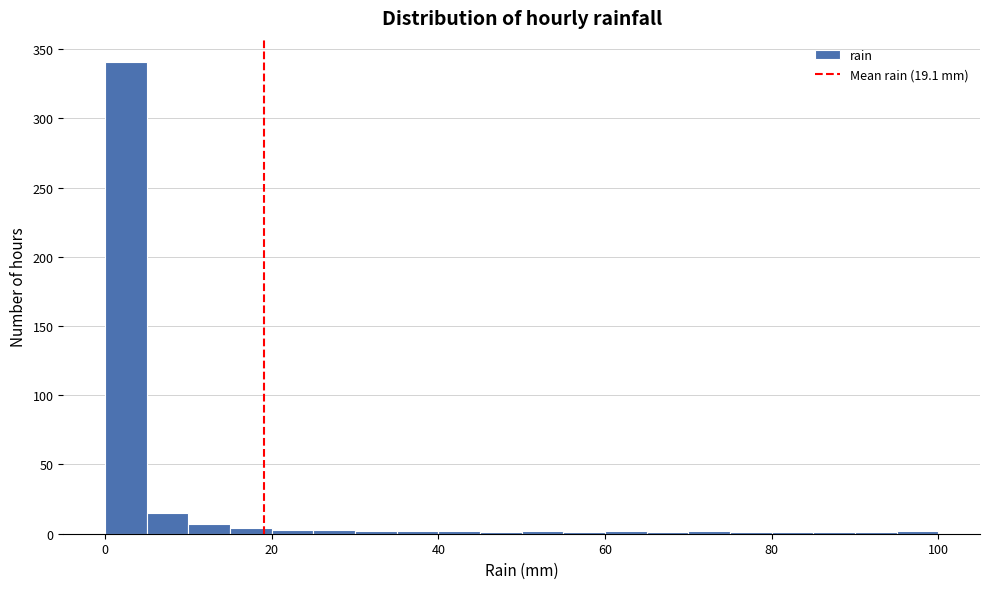

Around what value on the x-axis is the tallest bar? Give the approximate position of its centre, as read against the axis.

2